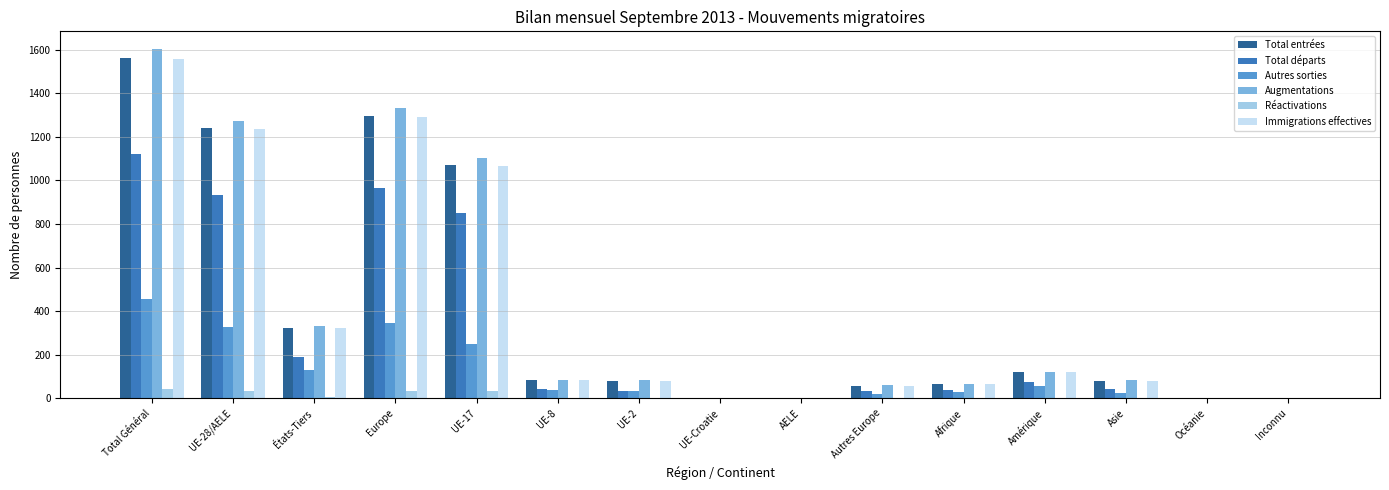

How many data points does each series have?

15